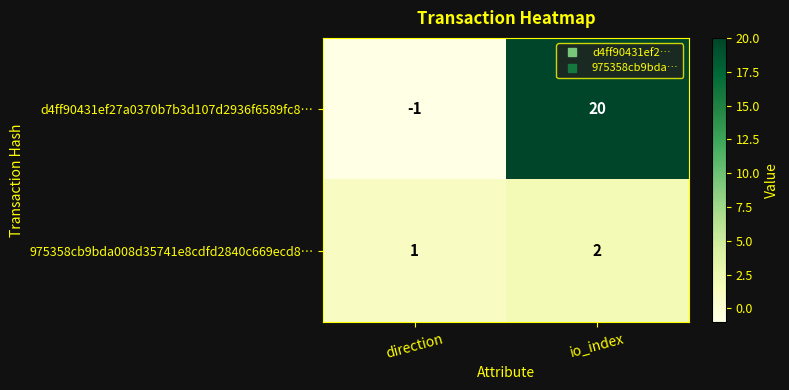

What is the sum of all 975358cb9bda008d35741e8cdfd2840c669ecd8… values?

3